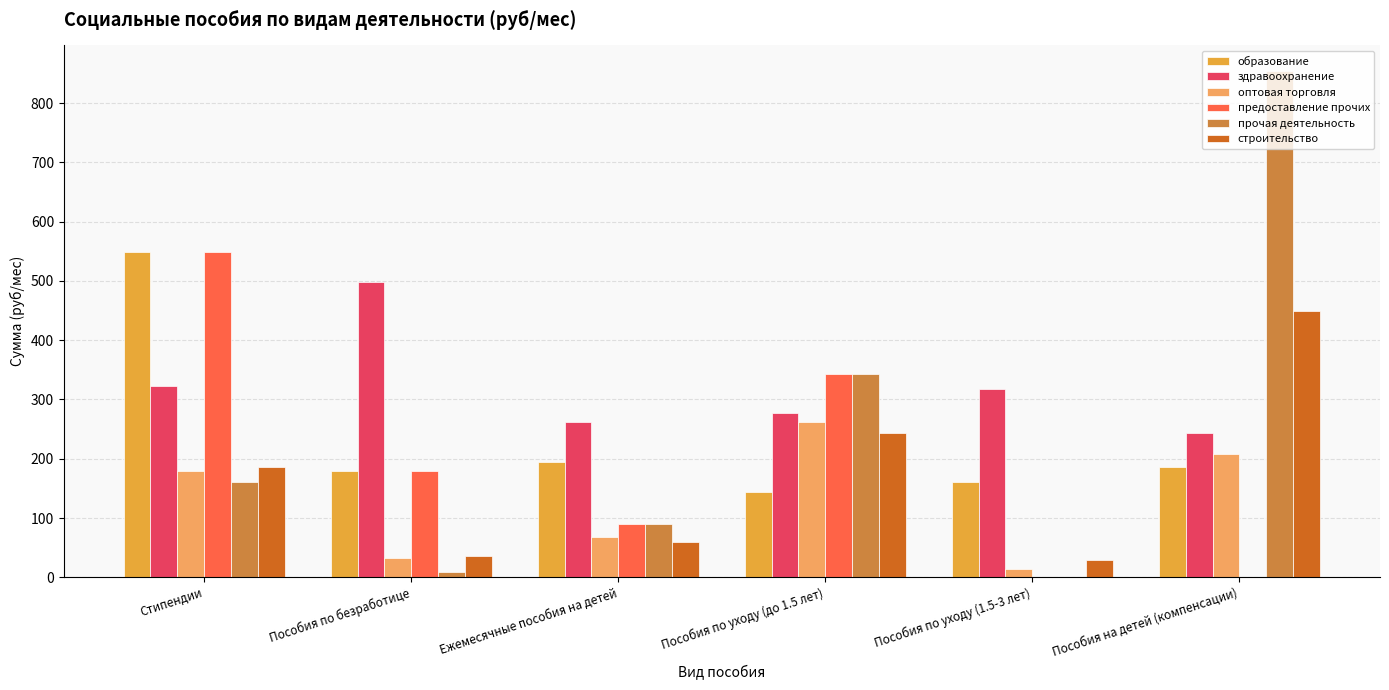

At which label is предоставление прочих closest to 274?

Пособия по уходу (до 1.5 лет)